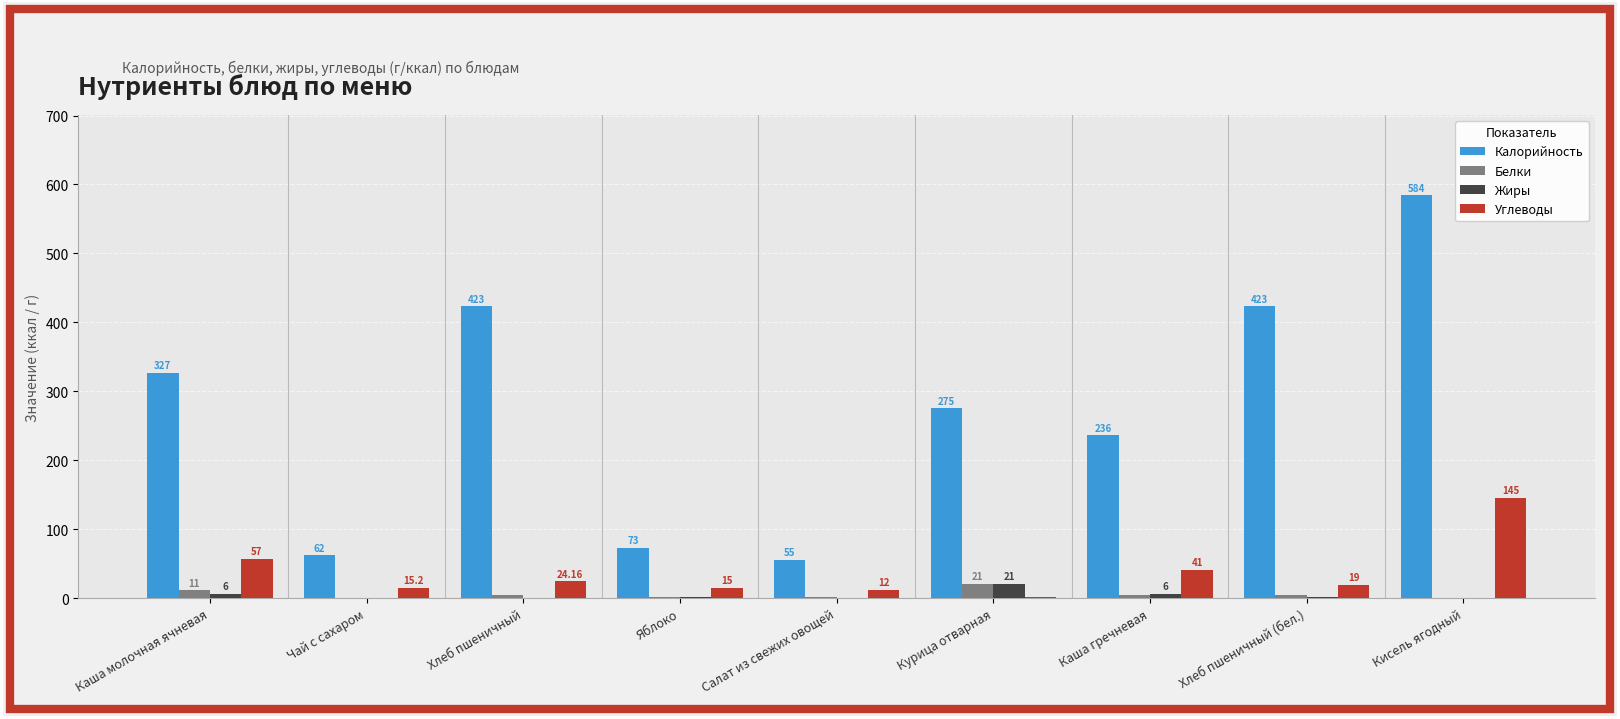

What is the sum of the Калорийность values at Каша молочная ячневая and Салат из свежих овощей?

382.0